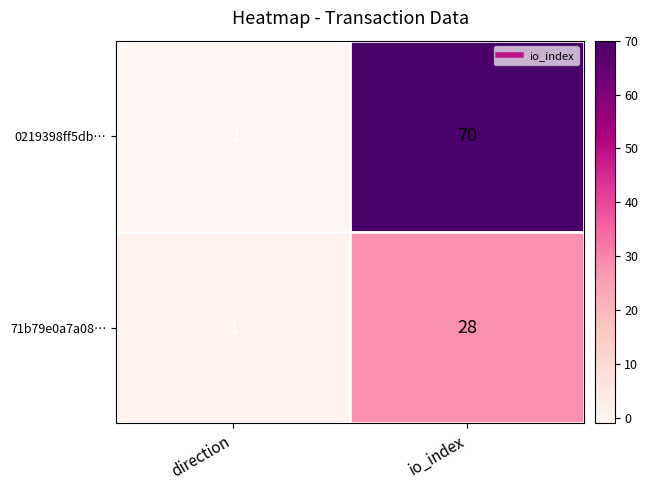

Which series has the widest spread of values?

0219398ff5db…